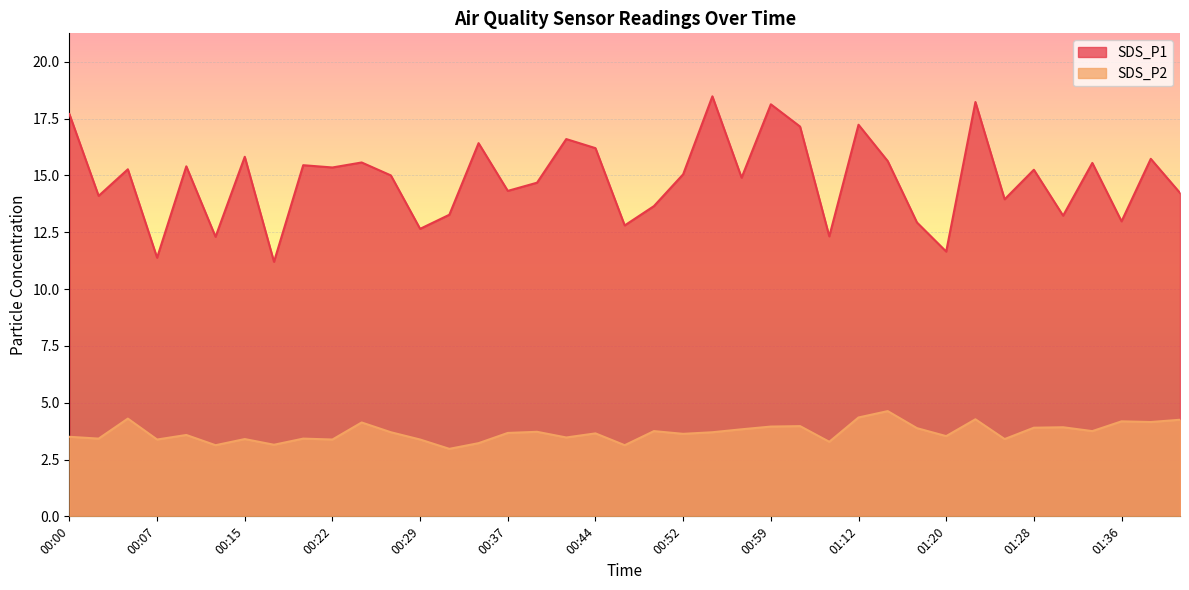

Is it true that SDS_P2 equals 5.3 at 00:42?

False